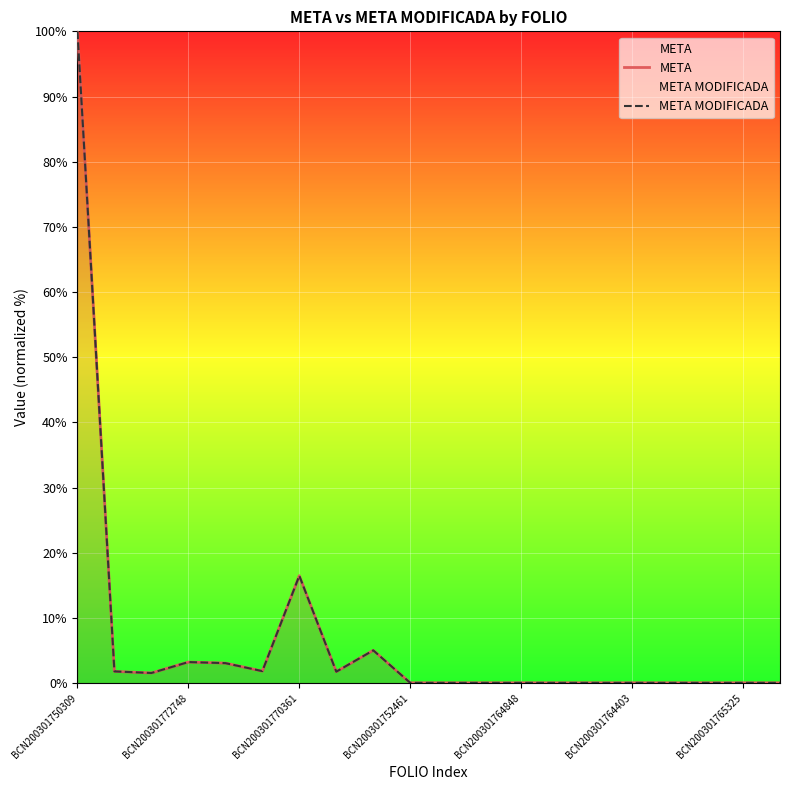

How many data points does each series have?

20